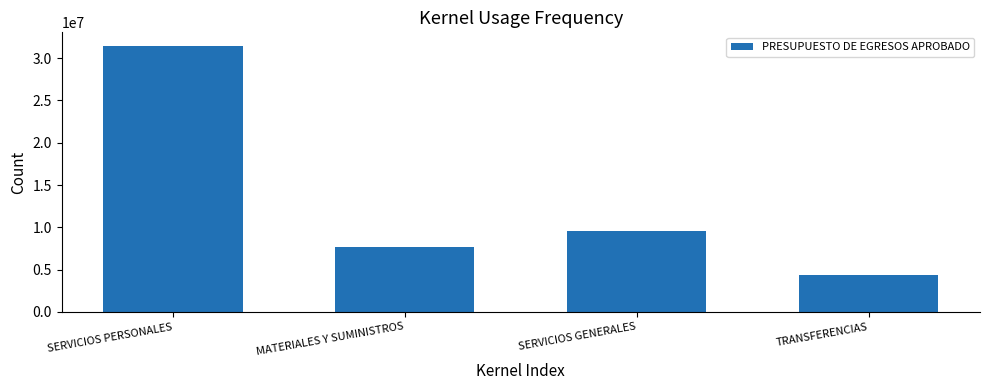

Rank the categories by value from highest to lowest.

SERVICIOS PERSONALES, SERVICIOS GENERALES, MATERIALES Y SUMINISTROS, TRANSFERENCIAS